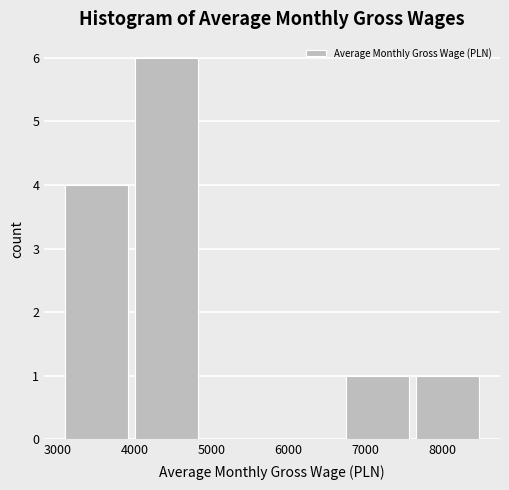

Which range on the x-axis has the tallest bar?

4000 to 4900